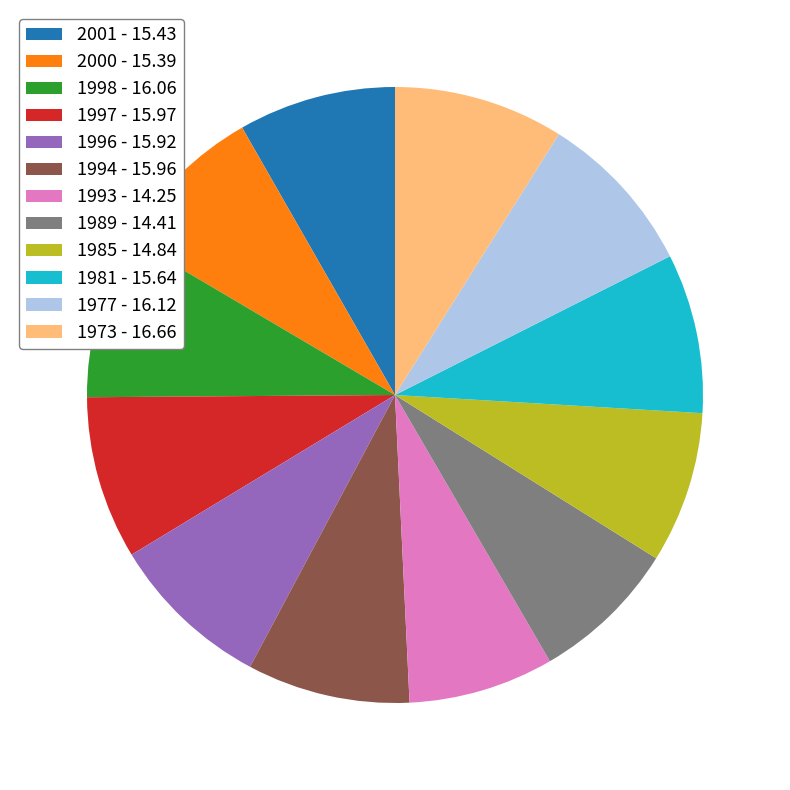

What is the ratio of the value at 1973 - 16.66 to the value at 2000 - 15.39?

1.1